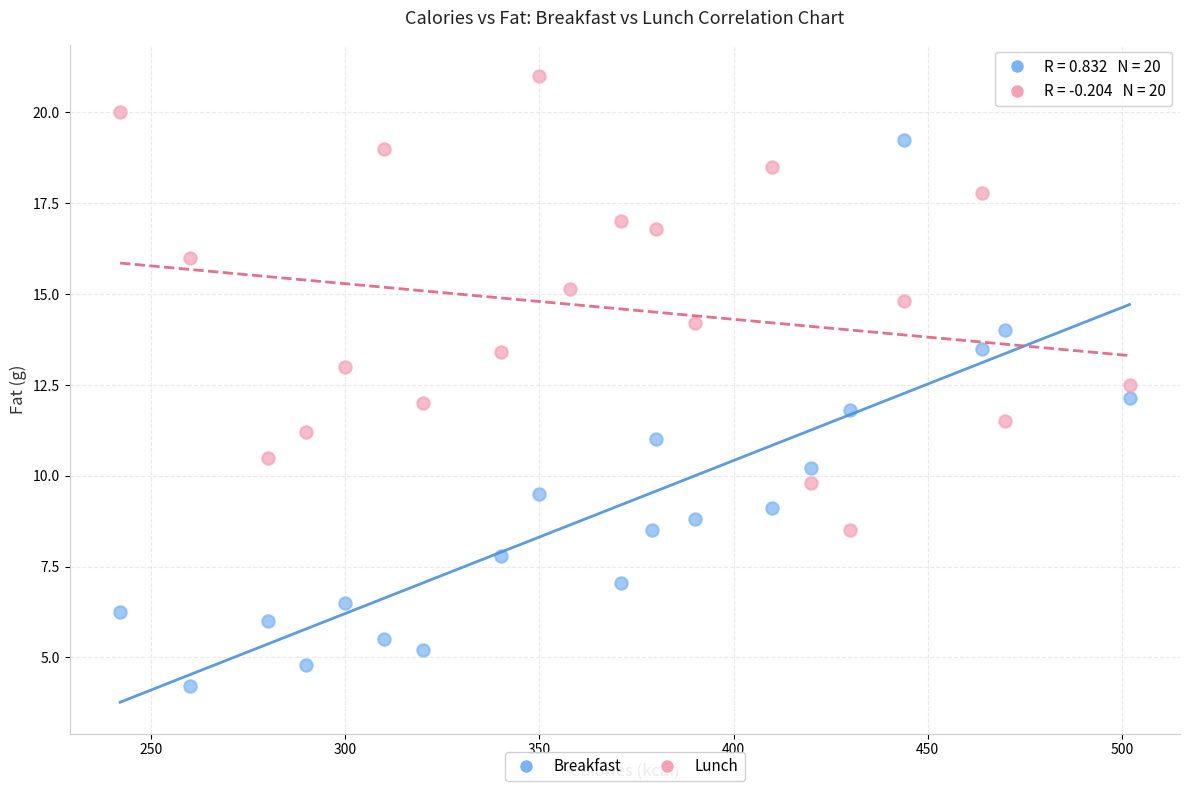

Which series has the widest spread of Y values?

Breakfast